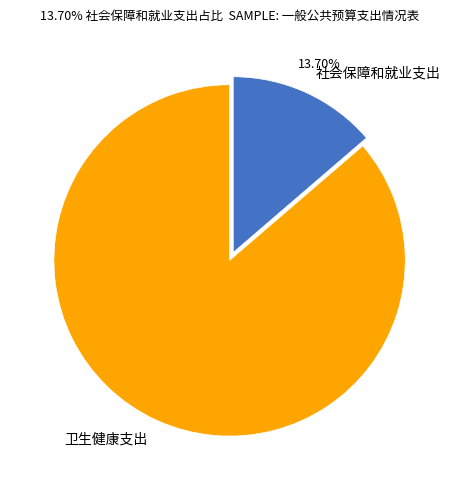

To the nearest percent, what percentage of the pie is 社会保障和就业支出?

14%